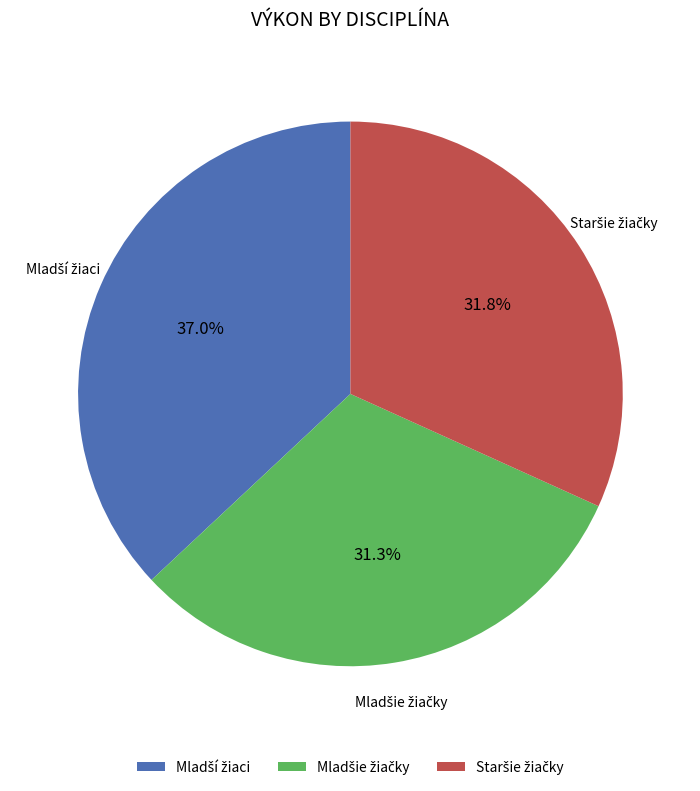

Does any single category account for the majority?

No